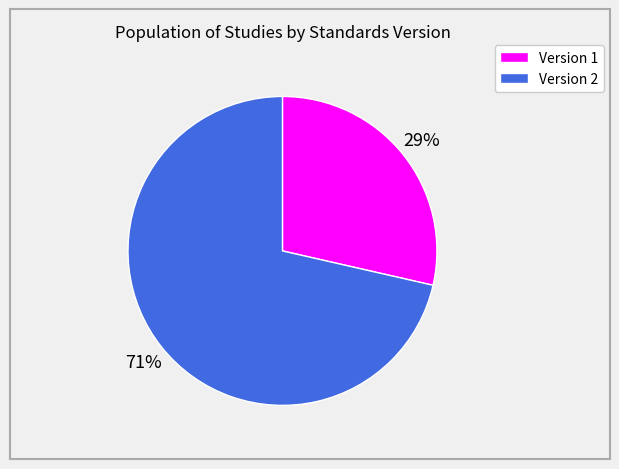

Does any single category account for the majority?

Yes